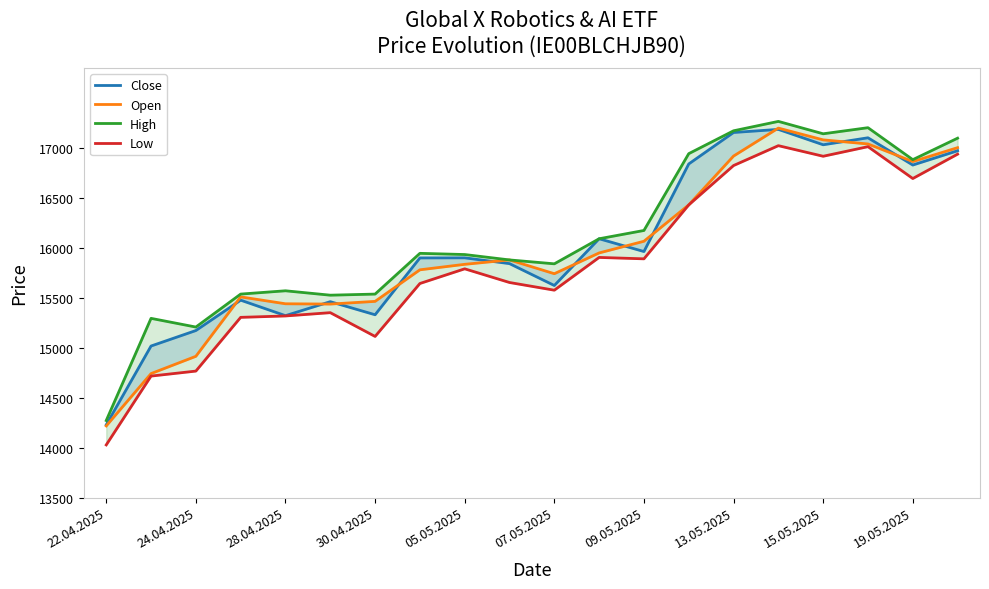

Which category has the lowest value in the High series?

22.04.2025